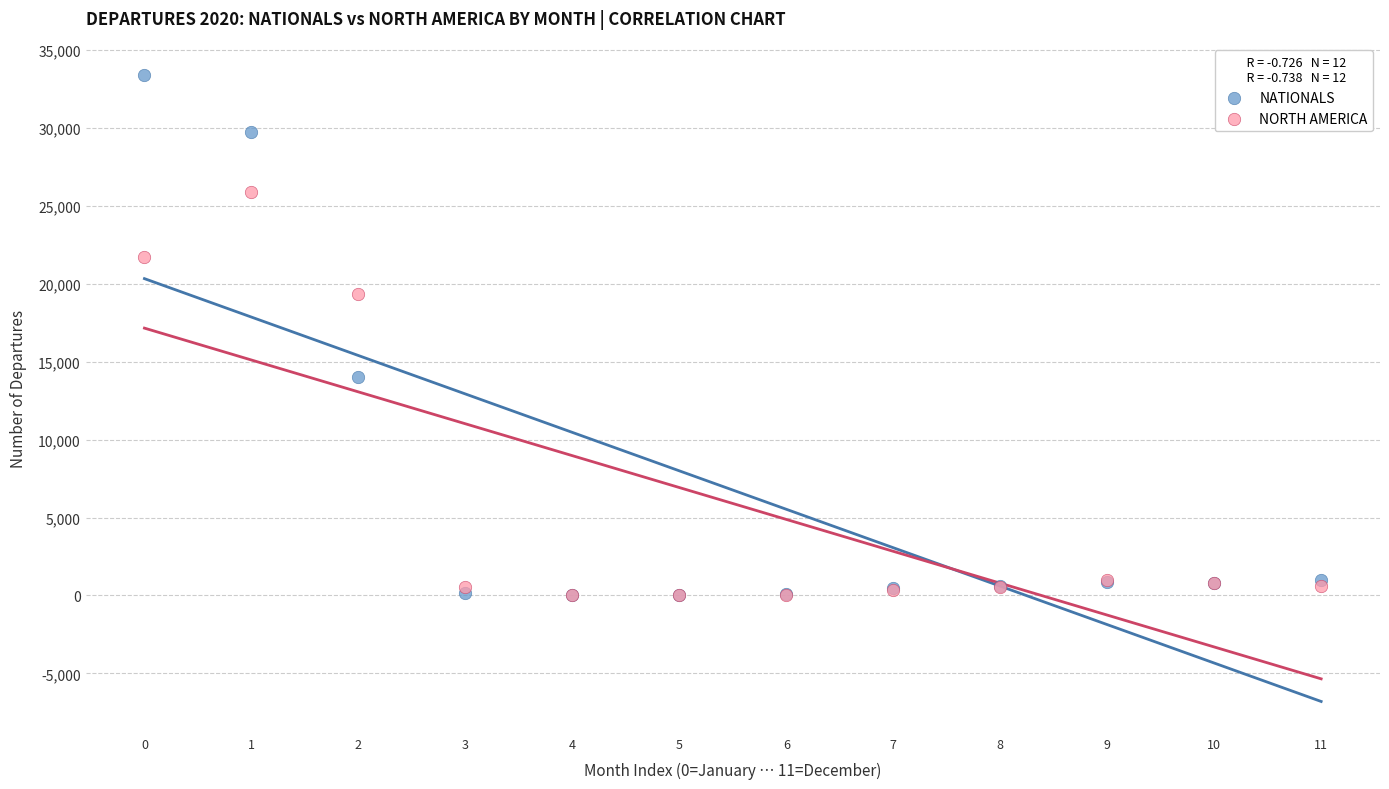

Which series has the largest Y range (max minus min)?

NATIONALS